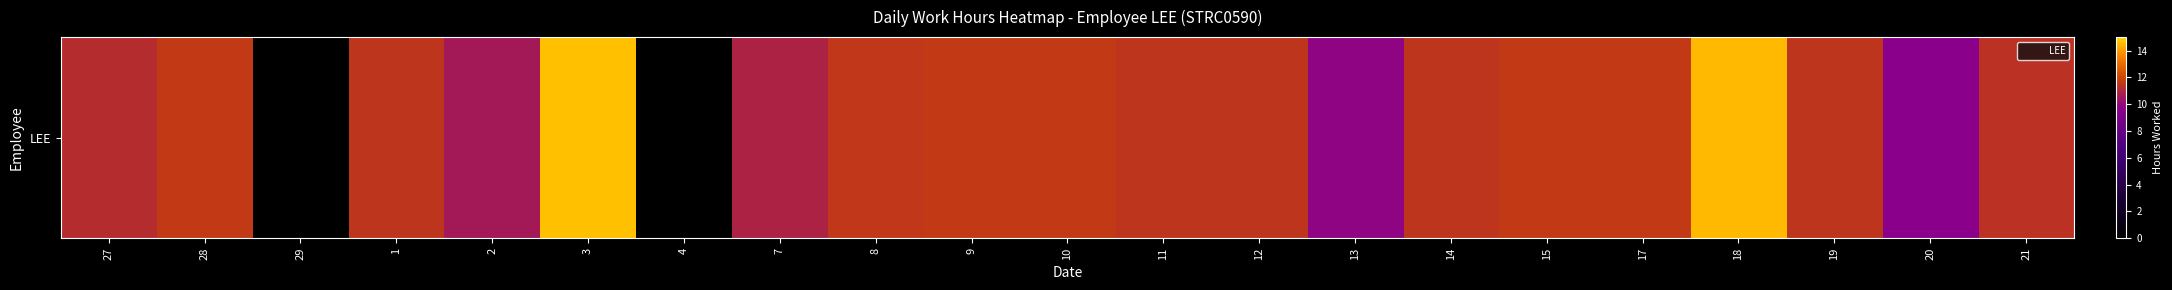

True or false: the data shows 10.6 at 2.

True